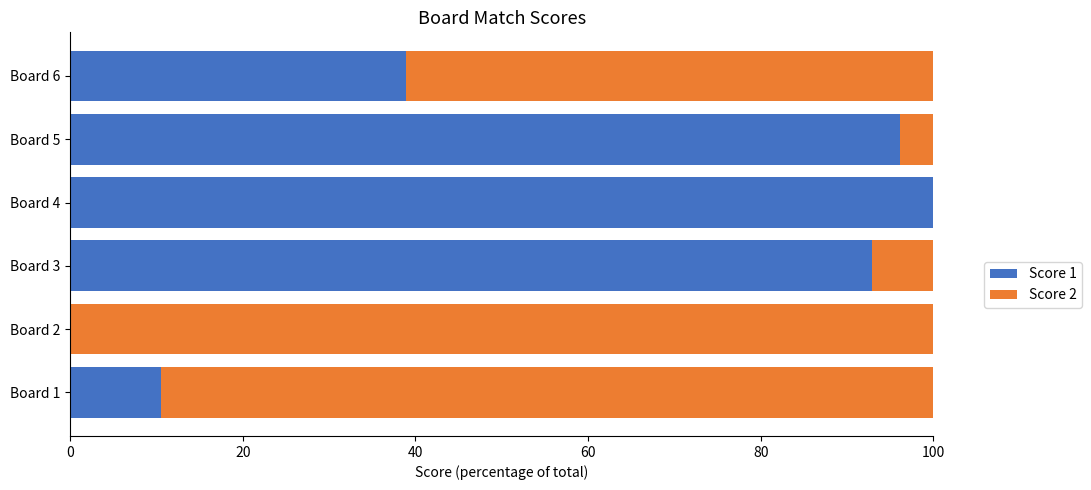

What is the total value across all series at Board 3?

100.0